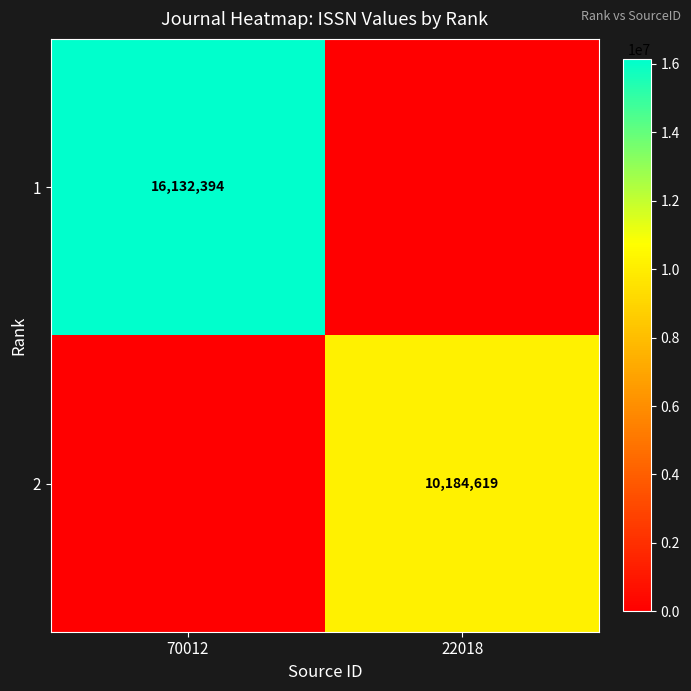

The value of 2 at 22018 is 15215174. True or false?

False